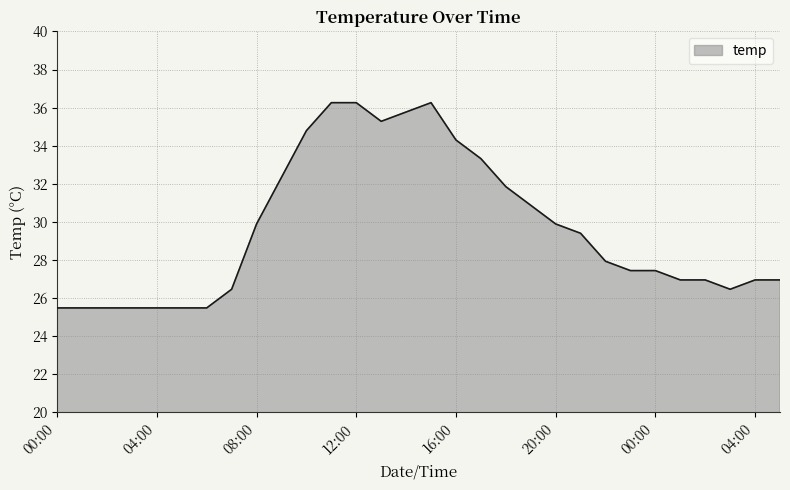

What is the smallest value displayed?

25.5